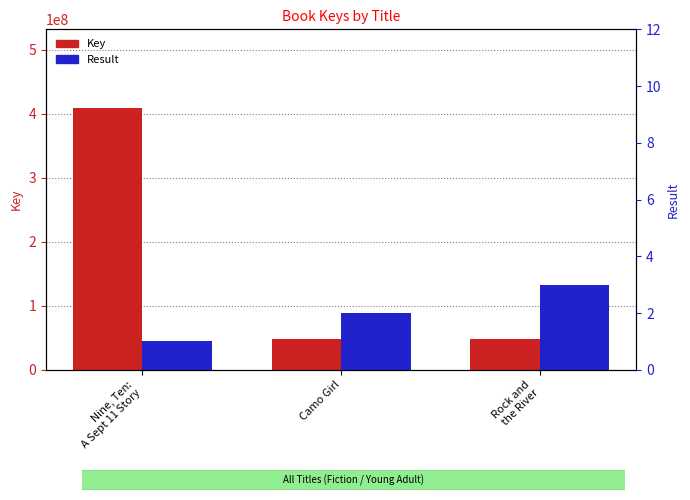

How many categories are shown in the chart?

3